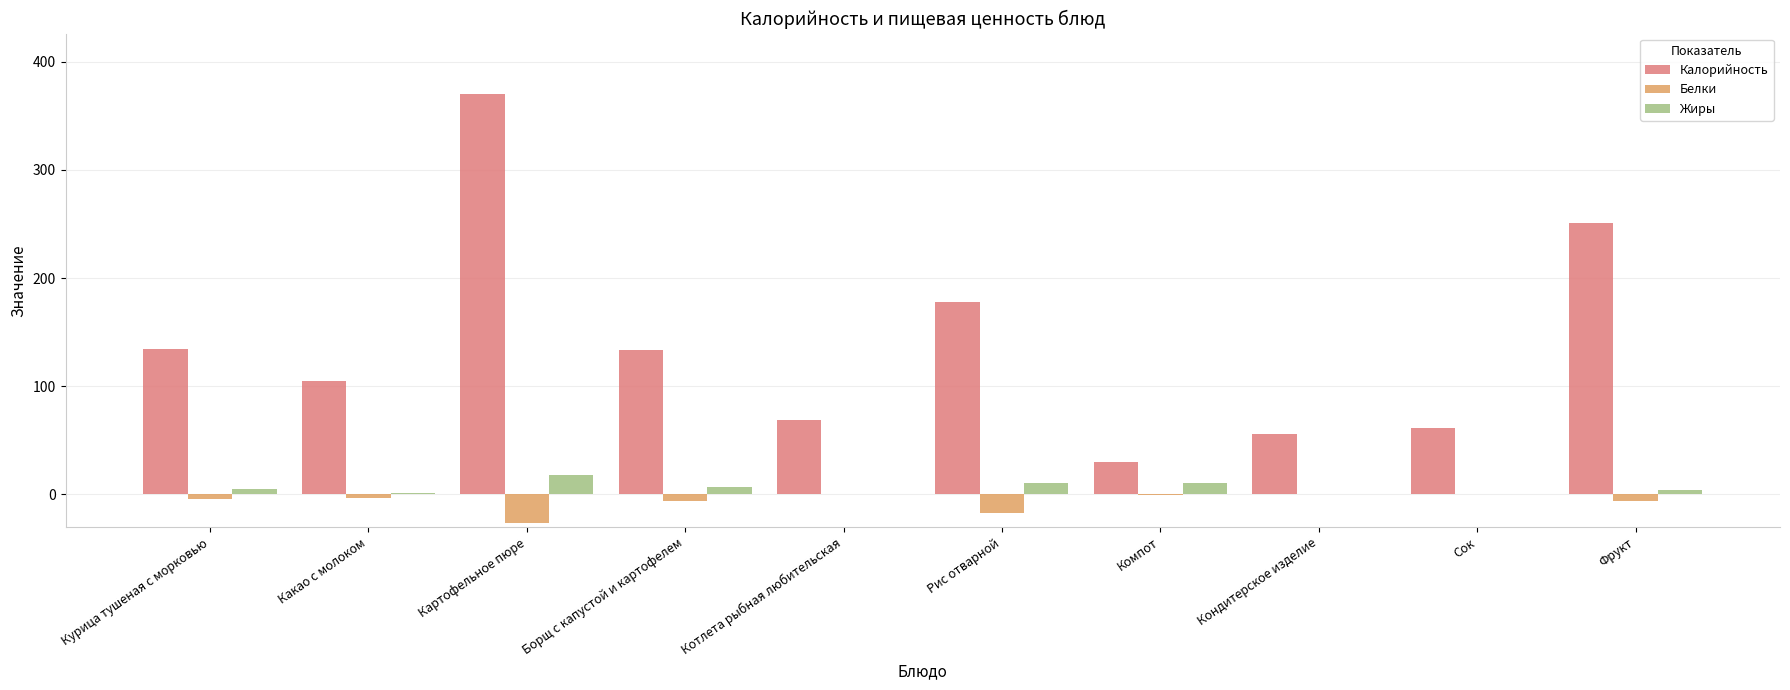

What is the difference between the Жиры values at Кондитерское изделие and Рис отварной?

10.6